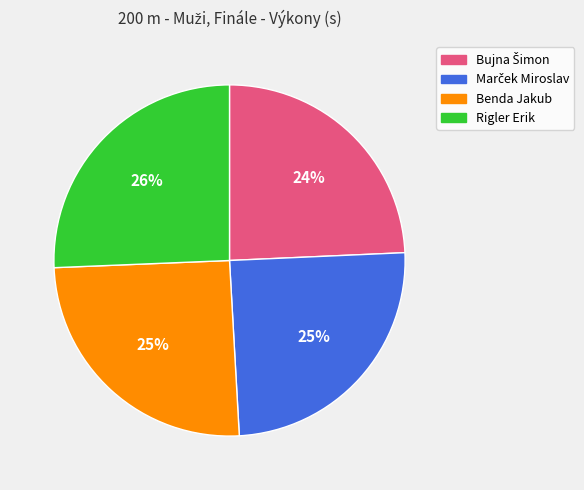

Is it true that Rigler Erik is 36% of the pie?

False